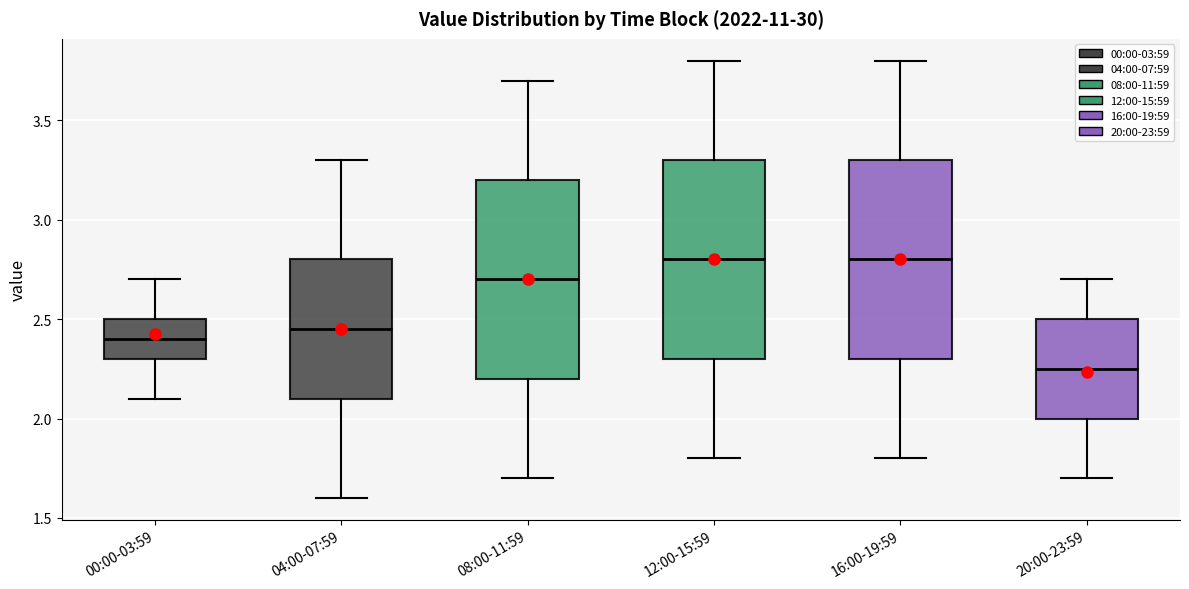

Reading left to right, transcribe this box plot: for each box, give where its median line is, the range the box spans, and where its two whiskers end, as read against the y-axis. The values are not printed on the chart, so give them approximately, as read against the axis.

00:00-03:59: median 2.40, box 2.30 to 2.50, whiskers 2.10 to 2.70
04:00-07:59: median 2.45, box 2.10 to 2.80, whiskers 1.60 to 3.30
08:00-11:59: median 2.70, box 2.20 to 3.20, whiskers 1.70 to 3.70
12:00-15:59: median 2.80, box 2.30 to 3.30, whiskers 1.80 to 3.80
16:00-19:59: median 2.80, box 2.30 to 3.30, whiskers 1.80 to 3.80
20:00-23:59: median 2.25, box 2.00 to 2.50, whiskers 1.70 to 2.70